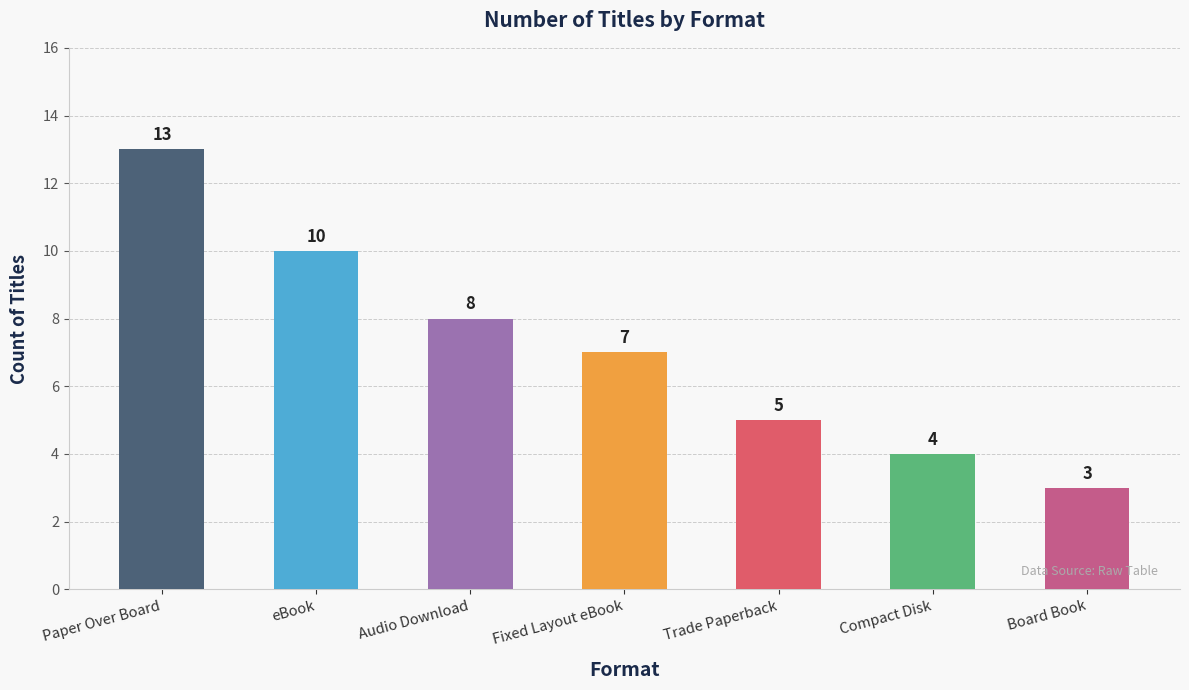

True or false: the data shows 13 at Paper Over Board.

True